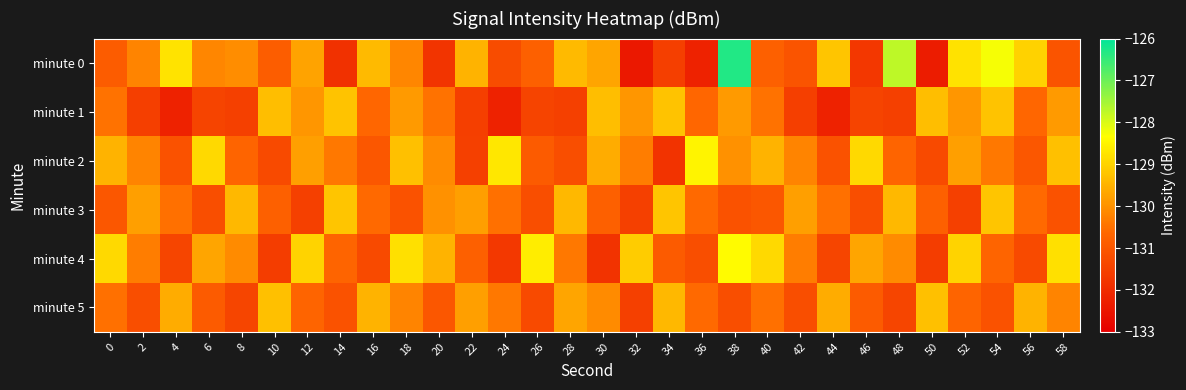

Reading right to left, transcribe all the data shown in this chart.

minute 0: 58=-131.1	56=-129.0	54=-128.2	52=-128.8	50=-132.3	48=-127.7	46=-131.7	44=-129.2	42=-131.1	40=-130.8	38=-126.3	36=-132.2	34=-131.5	32=-132.4	30=-129.7	28=-129.4	26=-130.8	24=-131.2	22=-129.5	20=-131.8	18=-130.2	16=-129.4	14=-131.9	12=-129.7	10=-130.9	8=-130.1	6=-130.2	4=-128.8	2=-130.2	0=-130.9
minute 1: 58=-129.9	56=-130.7	54=-129.2	52=-129.9	50=-129.3	48=-131.5	46=-131.4	44=-132.2	42=-131.5	40=-130.5	38=-129.9	36=-130.7	34=-129.2	32=-129.9	30=-129.3	28=-131.5	26=-131.4	24=-132.2	22=-131.5	20=-130.5	18=-129.9	16=-130.7	14=-129.2	12=-129.9	10=-129.3	8=-131.5	6=-131.4	4=-132.2	2=-131.5	0=-130.5
minute 2: 58=-129.3	56=-131.0	54=-130.4	52=-129.8	50=-131.3	48=-130.7	46=-128.9	44=-131.1	42=-130.2	40=-129.5	38=-130.0	36=-128.5	34=-131.8	32=-130.3	30=-129.6	28=-131.2	26=-130.9	24=-128.7	22=-131.5	20=-130.1	18=-129.3	16=-131.0	14=-130.4	12=-129.8	10=-131.3	8=-130.7	6=-128.9	4=-131.1	2=-130.2	0=-129.5
minute 3: 58=-131.1	56=-130.6	54=-129.2	52=-131.5	50=-130.8	48=-129.4	46=-131.2	44=-130.5	42=-129.8	40=-131.0	38=-131.1	36=-130.6	34=-129.2	32=-131.5	30=-130.8	28=-129.4	26=-131.2	24=-130.5	22=-129.8	20=-130.0	18=-131.1	16=-130.6	14=-129.2	12=-131.5	10=-130.8	8=-129.4	6=-131.2	4=-130.5	2=-129.8	0=-131.0
minute 4: 58=-128.8	56=-131.3	54=-130.7	52=-129.0	50=-131.6	48=-130.1	46=-129.7	44=-131.4	42=-130.3	40=-128.9	38=-128.4	36=-131.2	34=-130.9	32=-129.1	30=-131.8	28=-130.4	26=-128.6	24=-131.7	22=-130.8	20=-129.5	18=-128.8	16=-131.3	14=-130.7	12=-129.0	10=-131.6	8=-130.1	6=-129.7	4=-131.4	2=-130.3	0=-128.9
minute 5: 58=-130.2	56=-129.5	54=-131.1	52=-130.7	50=-129.3	48=-131.4	46=-130.9	44=-129.6	42=-131.2	40=-130.5	38=-131.2	36=-130.6	34=-129.4	32=-131.5	30=-130.1	28=-129.7	26=-131.3	24=-130.4	22=-129.8	20=-131.0	18=-130.2	16=-129.5	14=-131.1	12=-130.7	10=-129.3	8=-131.4	6=-130.9	4=-129.6	2=-131.2	0=-130.5